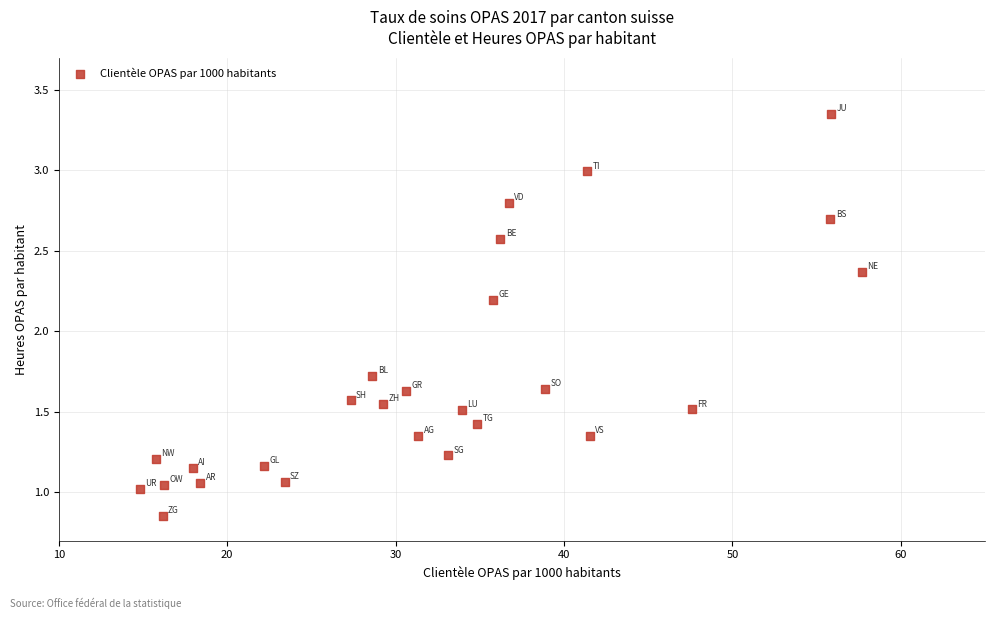

What is the range of Y values (max minus min)?

2.5